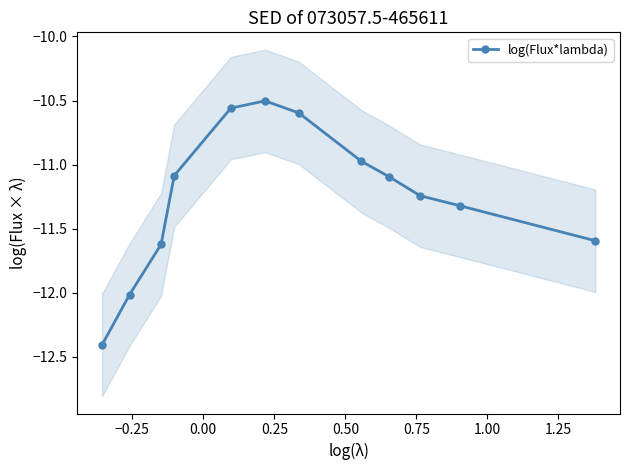

Is this an area chart (filled region under the line)?

No